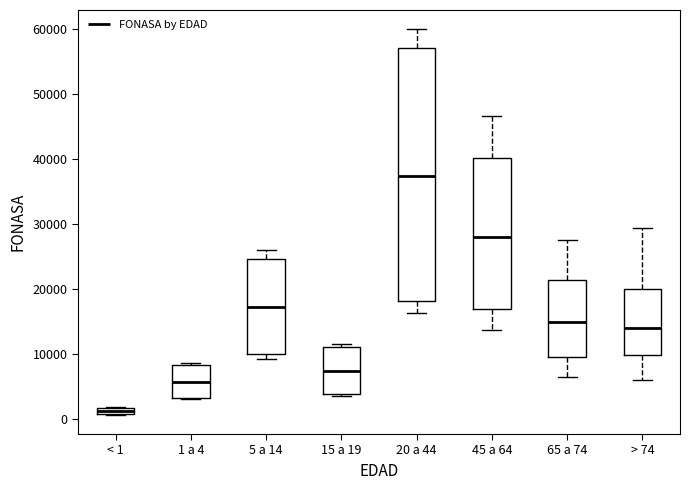

Which box's median line is the lowest?

< 1